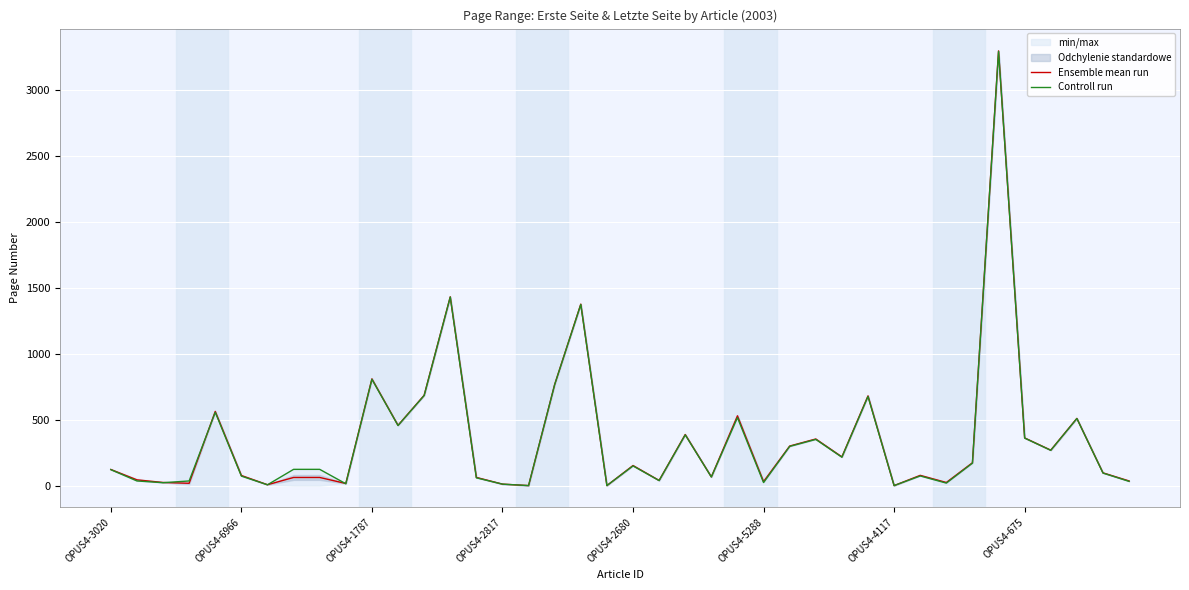

Reading right to left, list all the values displayed in this chart.

Ensemble mean run: 35.0	96.5	509.0	268.5	361.0	3293.0	173.0	23.5	77.5	0.0	679.5	217.5	353.0	299.5	30.5	528.5	66.0	387.0	39.0	152.0	0.0	1374.5	766.5	0.0	11.0	62.0	1430.0	684.0	456.5	808.5	16.0	61.5	61.5	6.5	76.5	562.0	17.5	23.5	43.5	122.0
Controll run: 32.0	95.0	508.0	267.0	360.0	3289.0	170.0	19.0	73.0	0.0	675.0	215.0	350.0	297.0	23.0	515.0	65.0	384.0	38.0	149.0	0.0	1372.0	765.0	0.0	11.0	59.0	1428.0	682.0	455.0	805.0	14.0	123.0	123.0	6.0	72.0	555.0	35.0	22.0	35.0	121.0